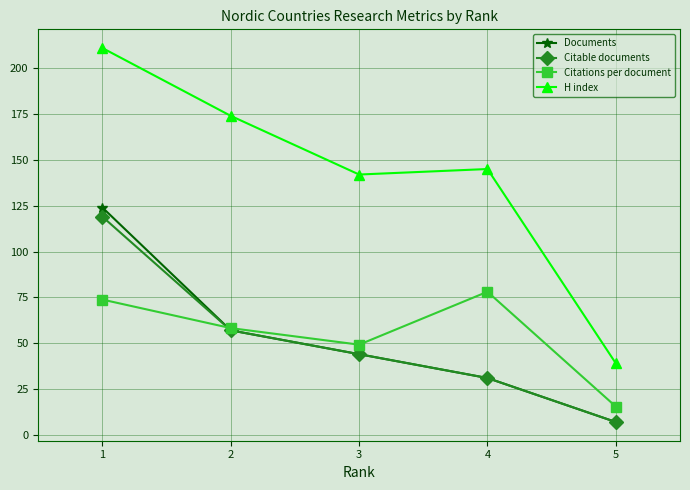

How many times do Citations per document and Citable documents cross each other?

1